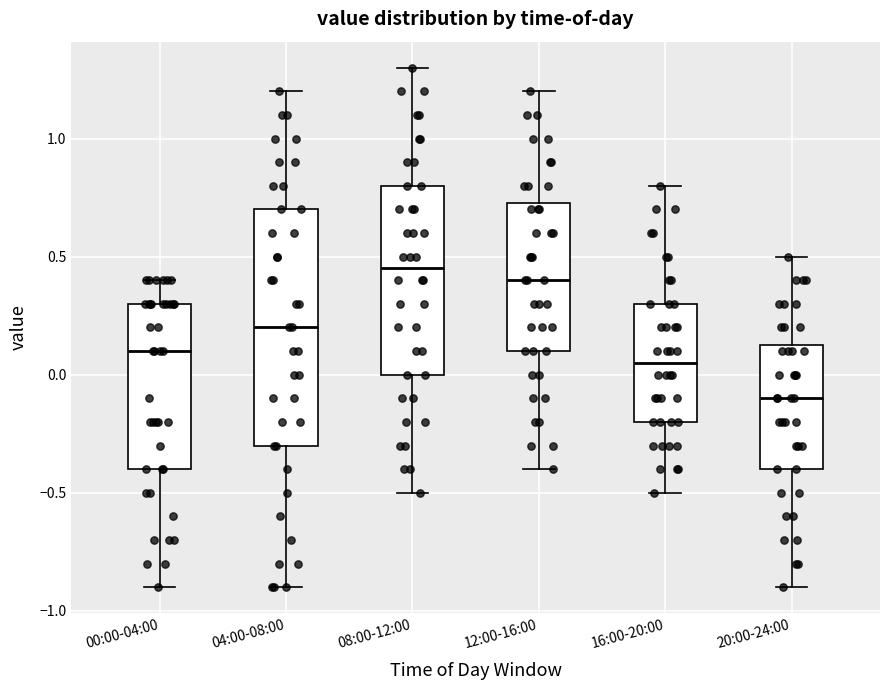

Which box is the tallest, from its lower edge to its upper edge?

04:00-08:00